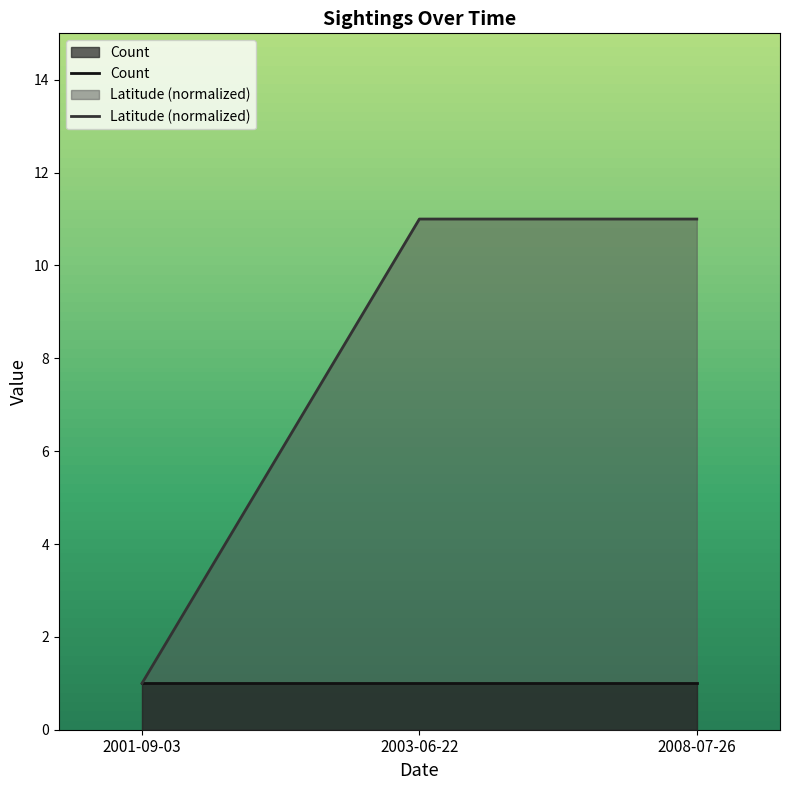

At which category is the sum across all series the highest?

2003-06-22